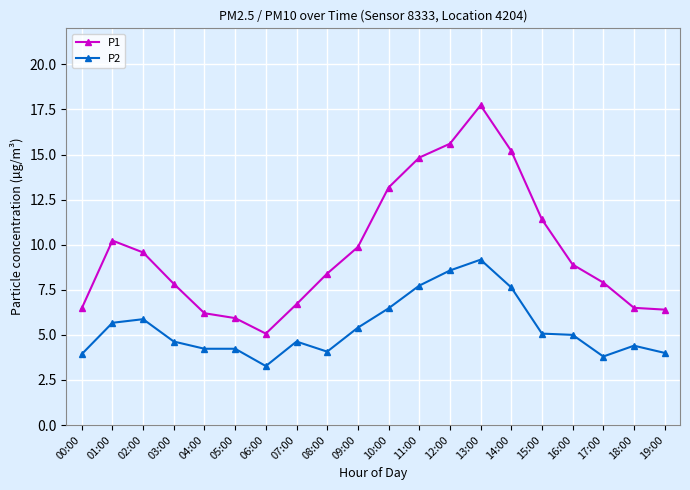

The value of P2 at 06:00 is 2.0. True or false?

False